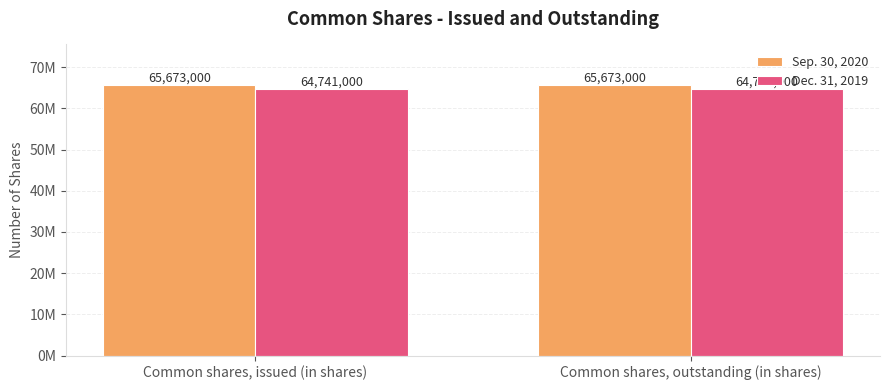

Rank the series by their maximum value, from highest to lowest.

Sep. 30, 2020, Dec. 31, 2019